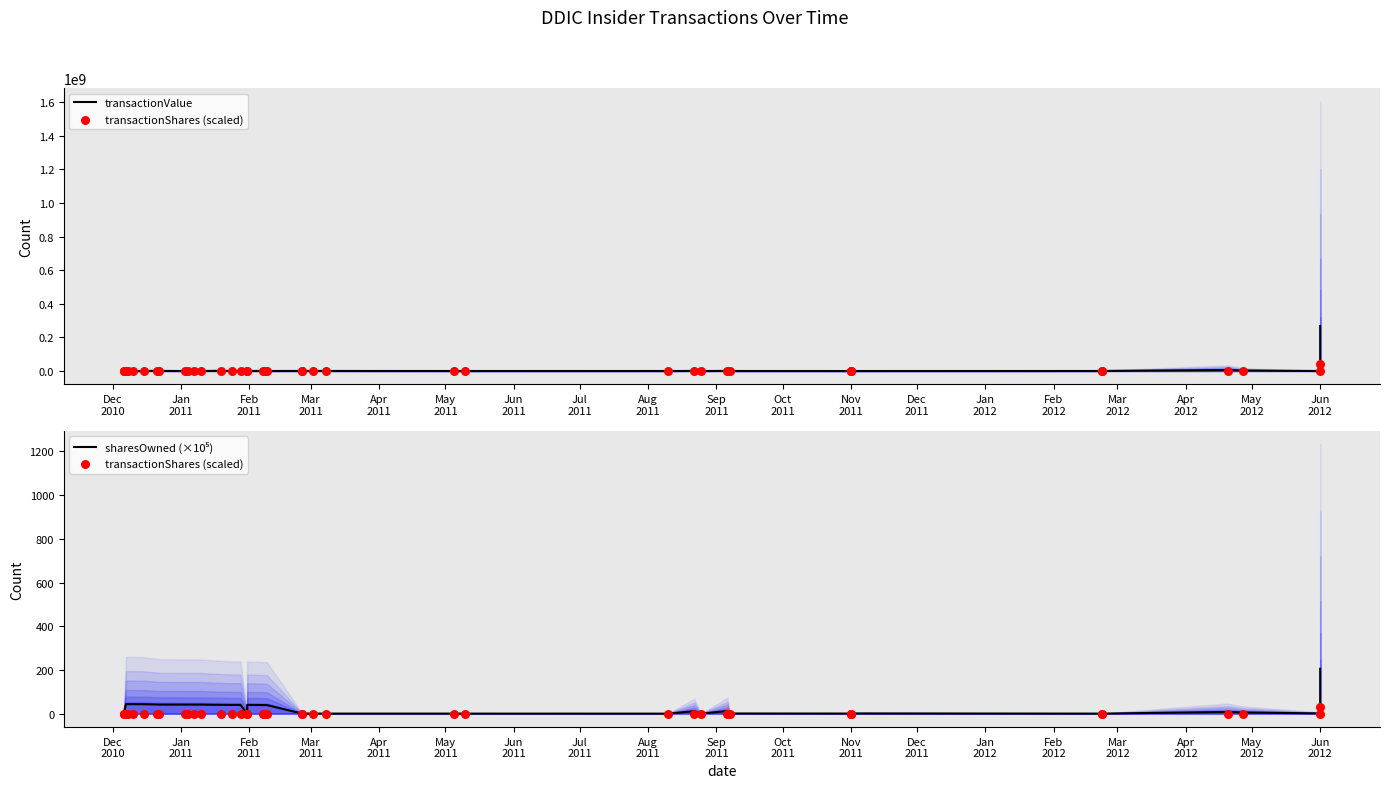

What is the total value across all series at Jul
2011?

485787.5